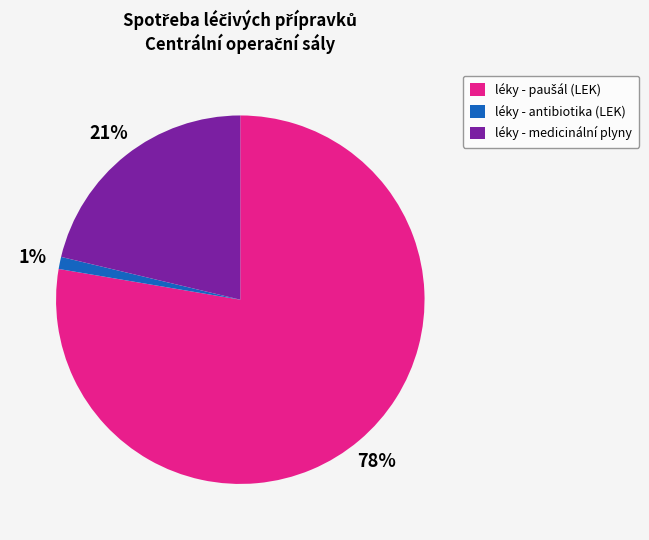

Is there a majority slice in this chart?

Yes